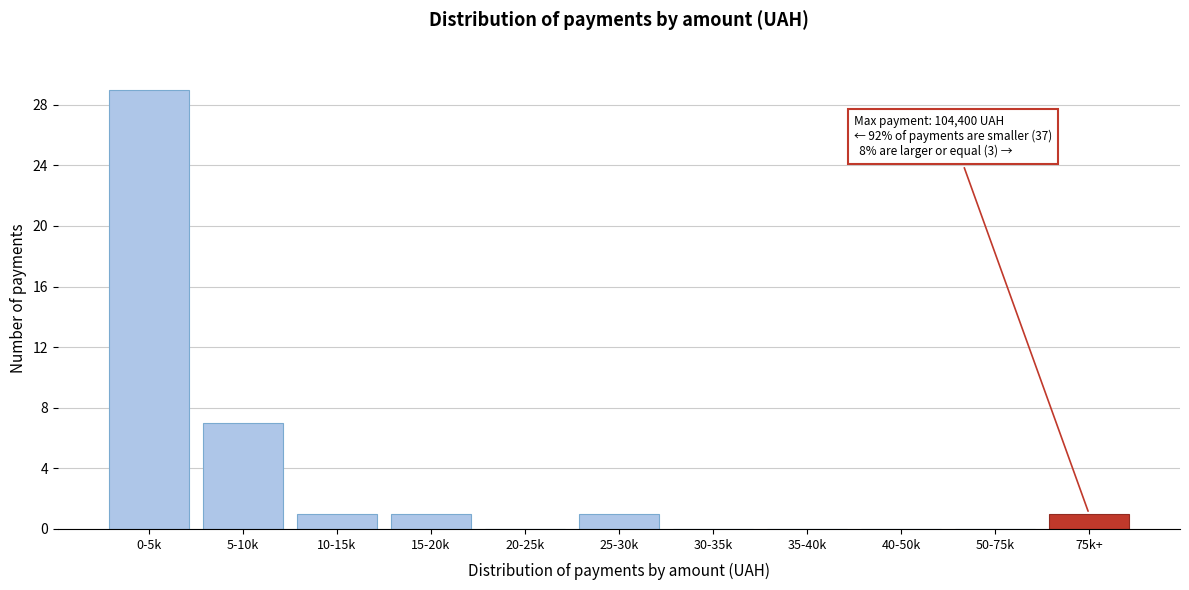

Reading right to left, extract all data points from this chart.

75k+=1	50-75k=0	40-50k=0	35-40k=0	30-35k=0	25-30k=1	20-25k=0	15-20k=1	10-15k=1	5-10k=7	0-5k=29